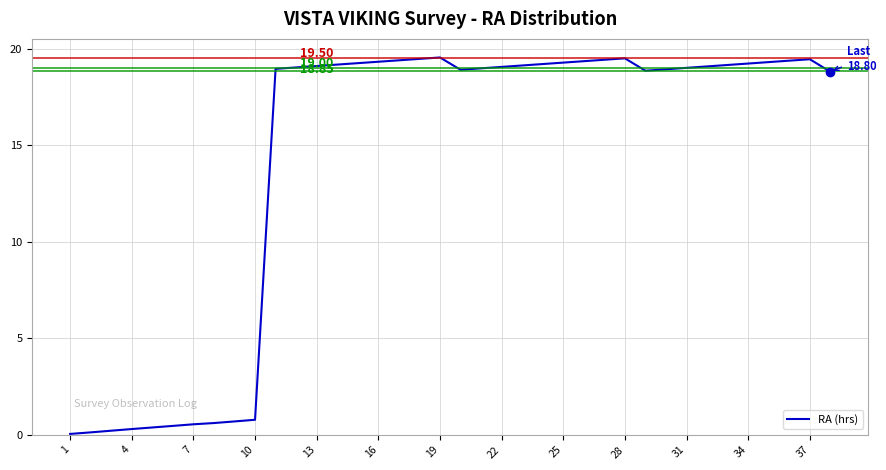

What is the difference between the maximum and minimum values?

19.5